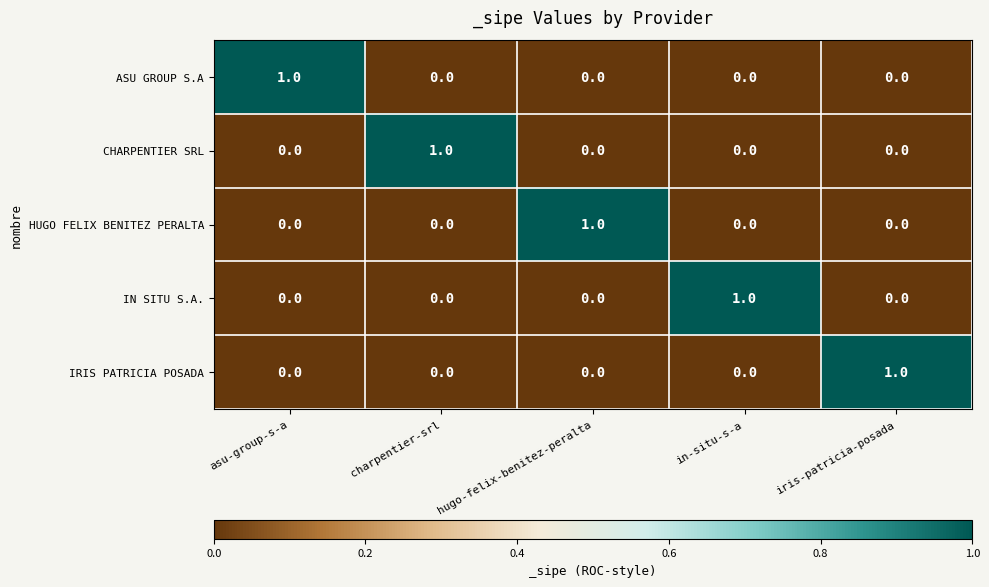

How many values in the IRIS PATRICIA POSADA series exceed 0?

1